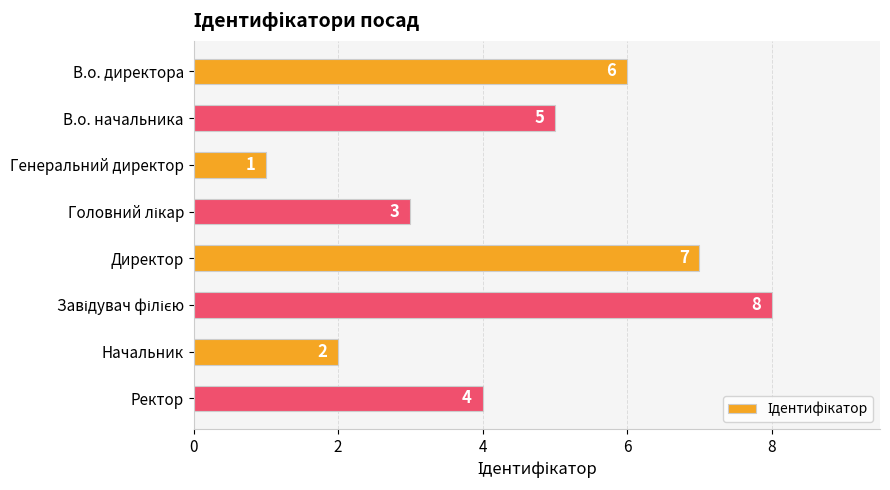

Reading top to bottom, extract all data points from this chart.

6	5	1	3	7	8	2	4